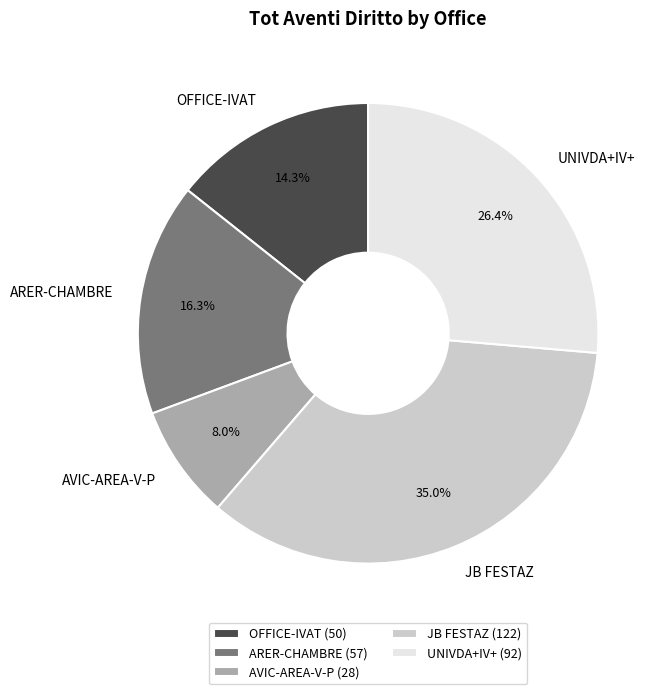

Between UNIVDA+IV+ and JB FESTAZ, which is larger?

JB FESTAZ